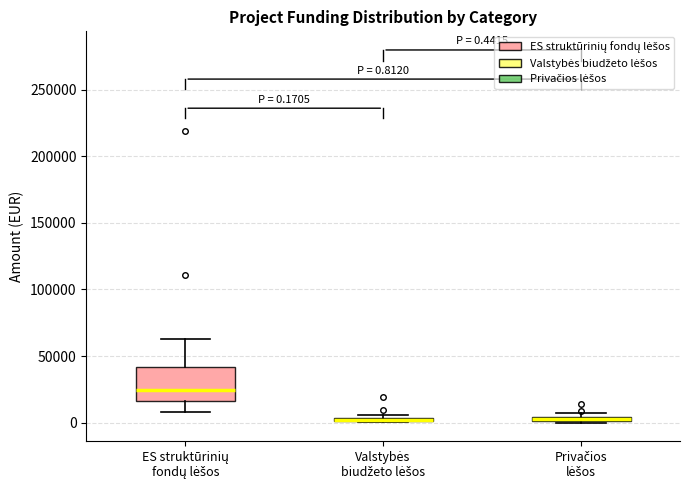

Comparing the boxes themselves (not the whiskers), which one is the tallest?

ES struktūrinių fondų lėšos